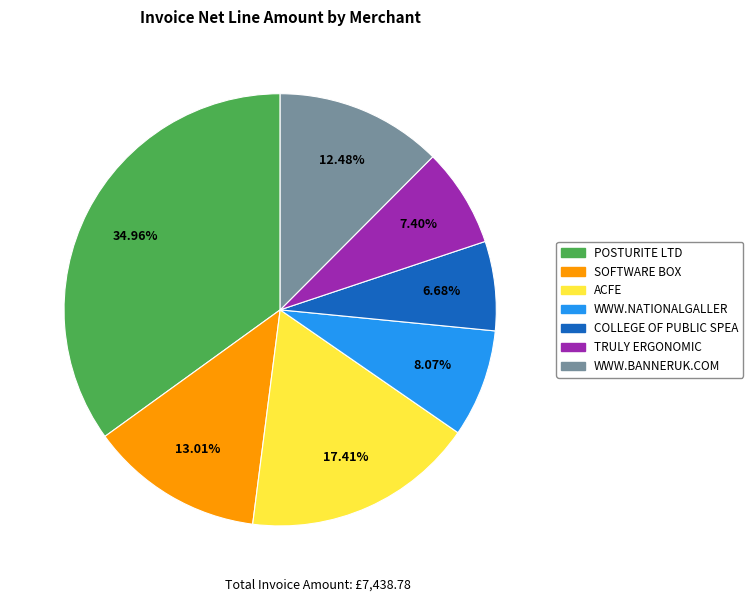

The WWW.BANNERUK.COM slice represents 1% of the pie. True or false?

False